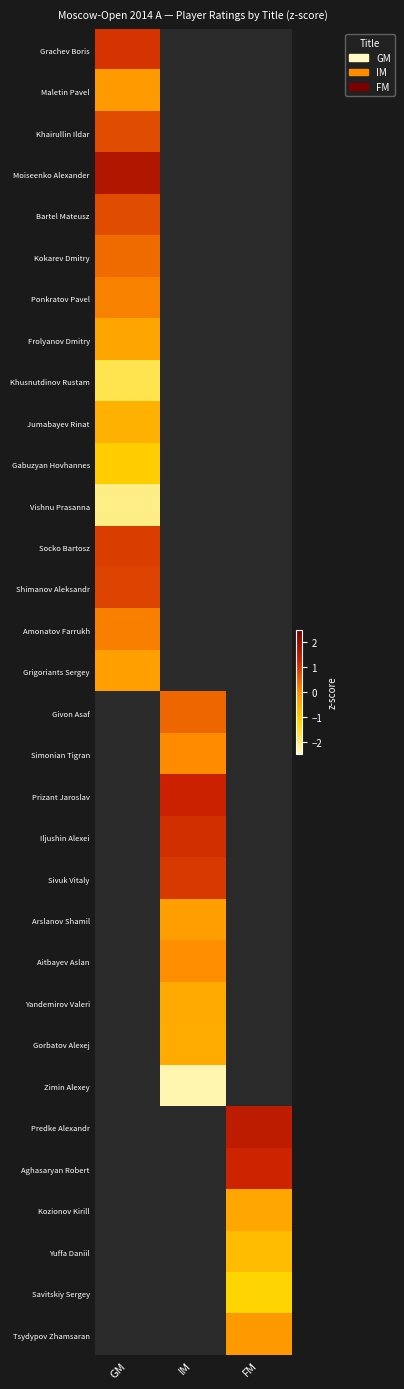

At how many categories does at least one series exceed -2?

3